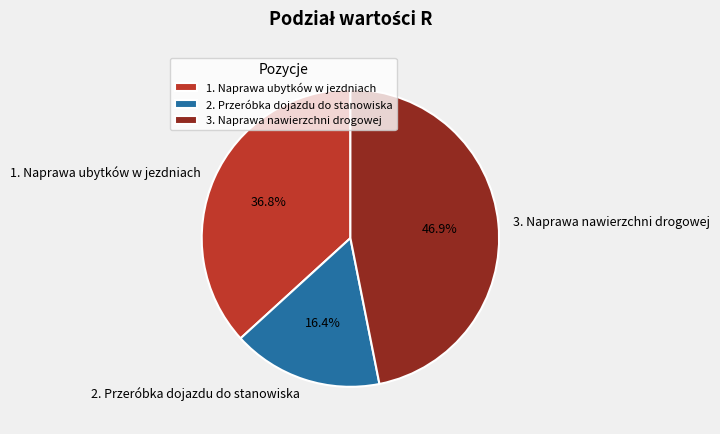

Between 3. Naprawa nawierzchni drogowej and 2. Przeróbka dojazdu do stanowiska, which is larger?

3. Naprawa nawierzchni drogowej